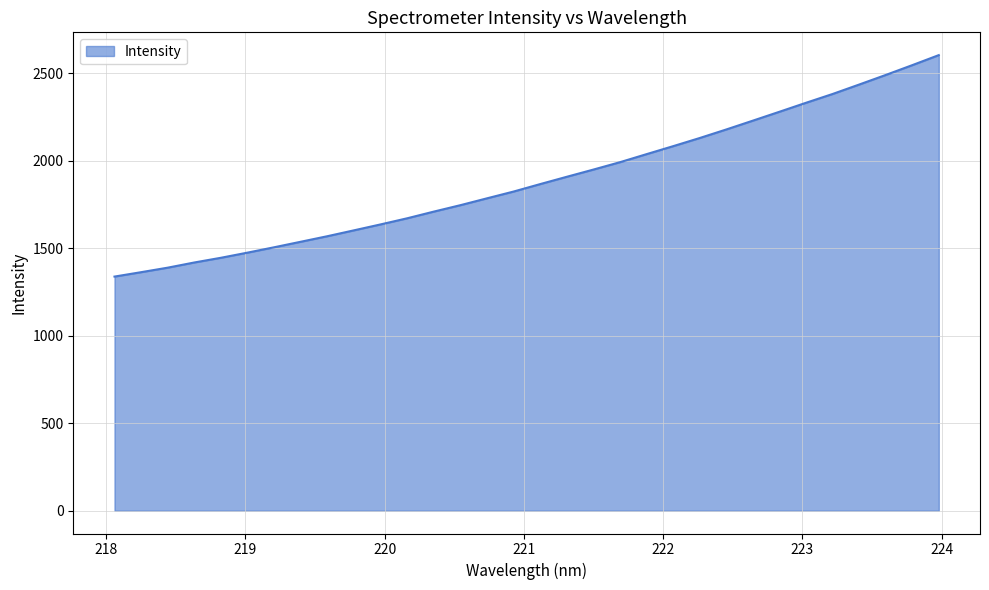

What is the average value?

1890.0